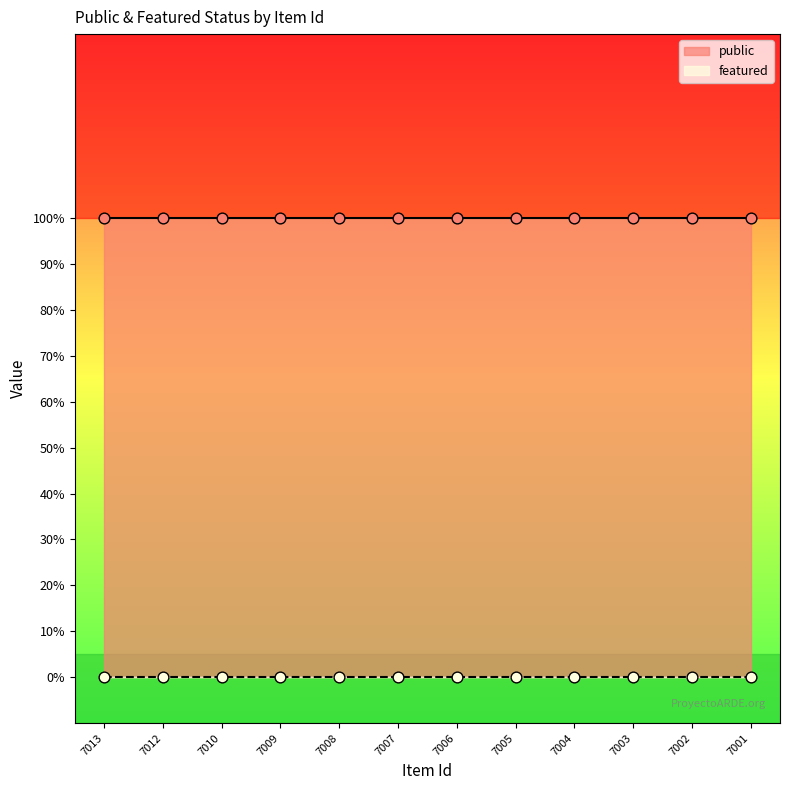

At how many categories does at least one series exceed 0?

12